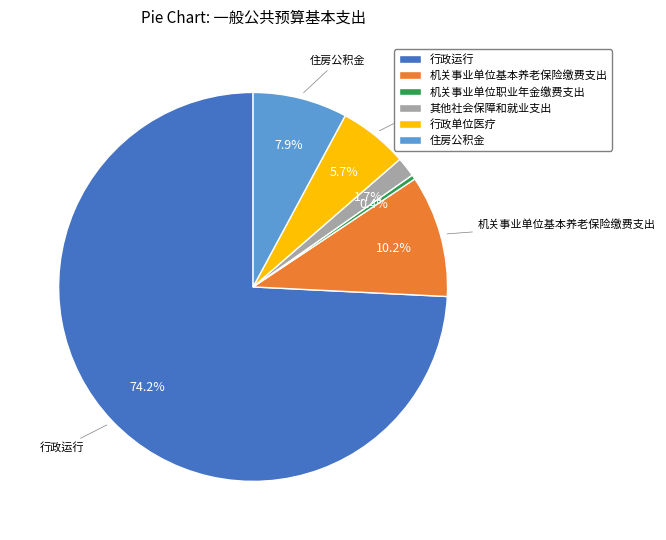

Approximately how many times larger is the value at 其他社会保障和就业支出 compared to 机关事业单位基本养老保险缴费支出?

0.2